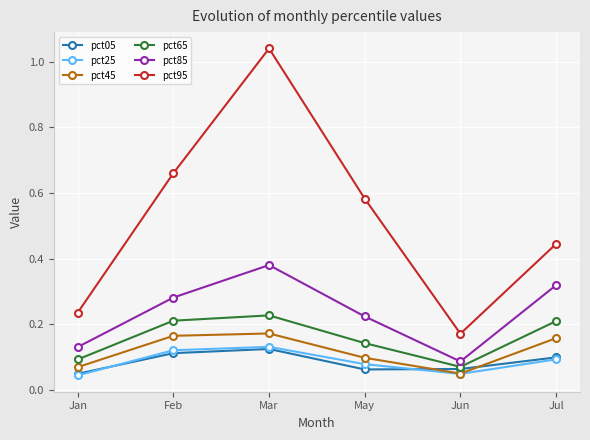

How many interior local valleys does the pct95 series have?

1